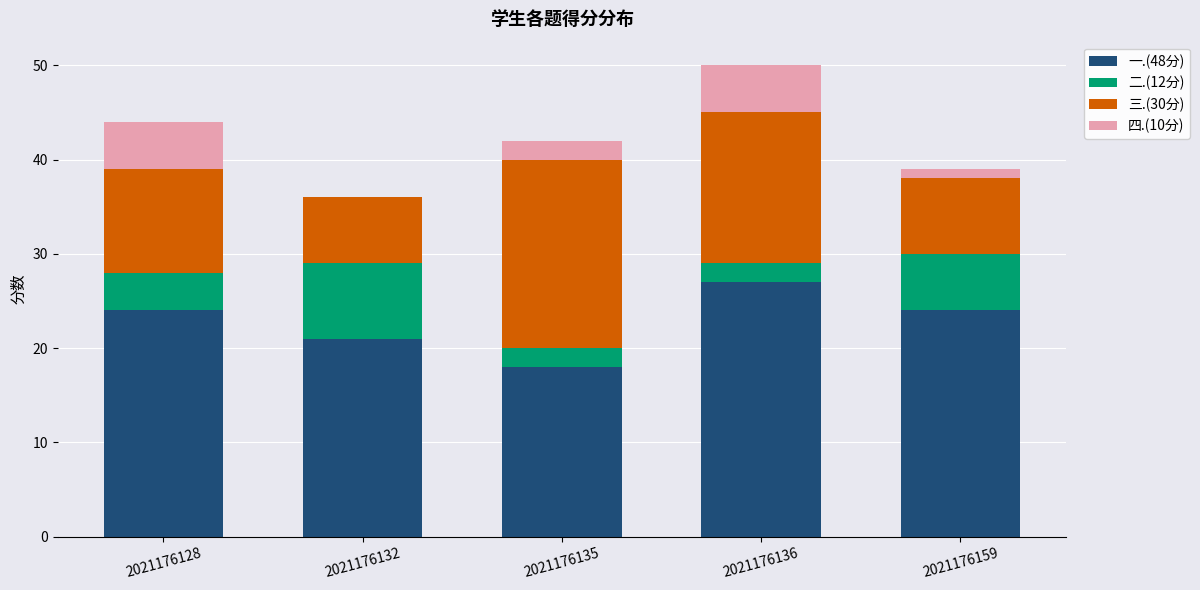

What are all the series names shown in the legend?

一.(48分), 二.(12分), 三.(30分), 四.(10分)